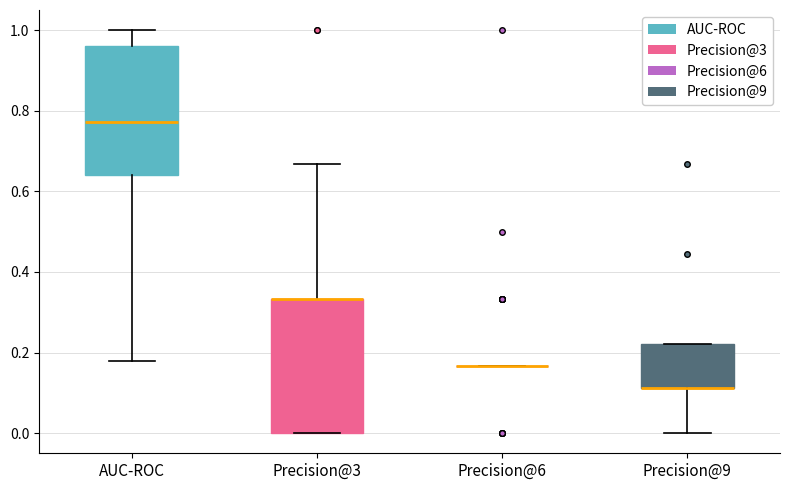

Reading left to right, transcribe this box plot: for each box, give where its median line is, the range the box spans, and where its two whiskers end, as read against the y-axis. The values are not printed on the chart, so give them approximately, as read against the axis.

AUC-ROC: median 0.78, box 0.64 to 0.96, whiskers 0.18 to 1.00
Precision@3: median 0.34 (drawn on the box's upper edge), box 0.00 to 0.34, whiskers 0.00 to 0.66
Precision@6: box collapsed to a line at 0.16, whiskers 0.16 to 0.16
Precision@9: median 0.12 (drawn on the box's lower edge), box 0.12 to 0.22, whiskers 0.00 to 0.22